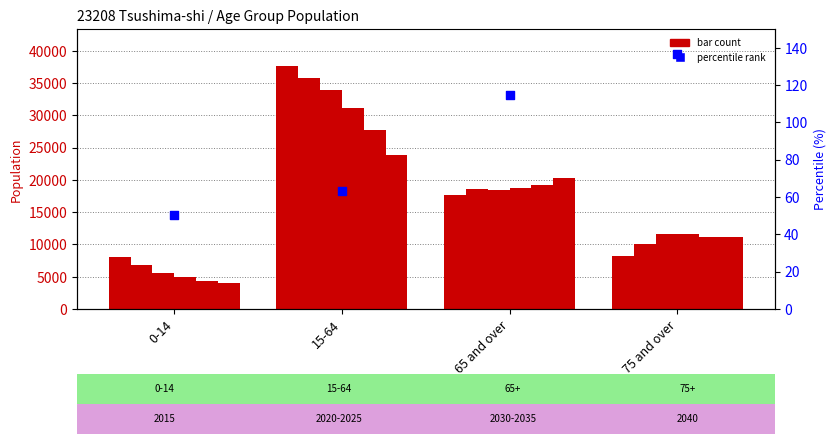

What is the change in value from 0-14 to 75 and over?

+86.3